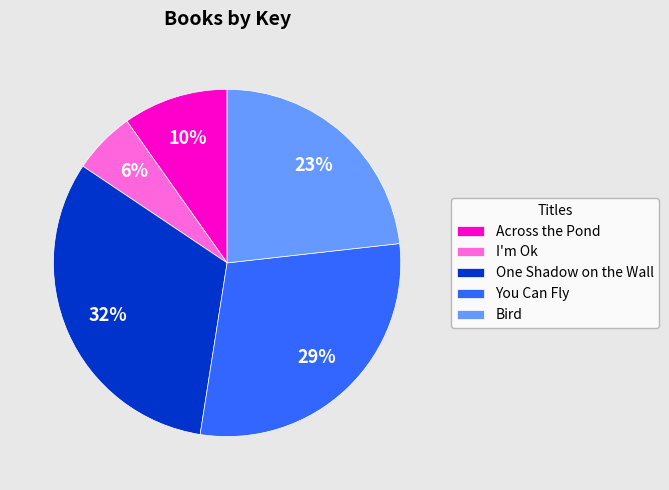

The Across the Pond slice represents 10% of the pie. True or false?

True